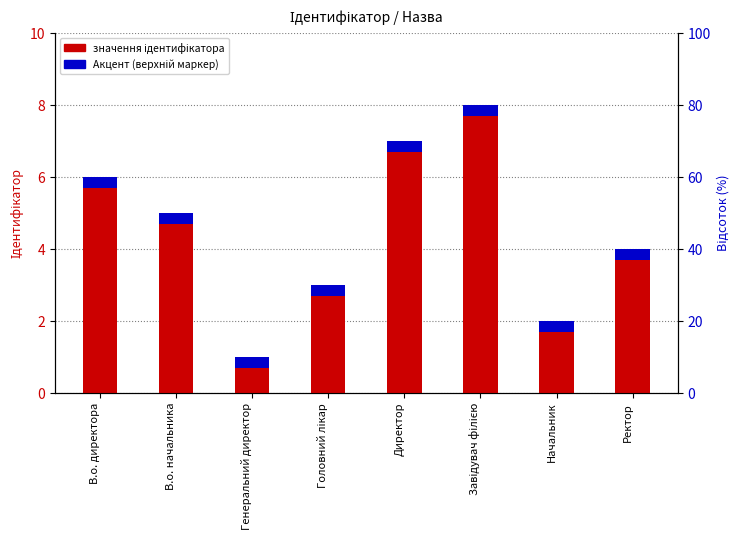

Reading left to right, list all the values displayed in this chart.

В.о. директора=6	В.о. начальника=5	Генеральний директор=1	Головний лікар=3	Директор=7	Завідувач філією=8	Начальник=2	Ректор=4